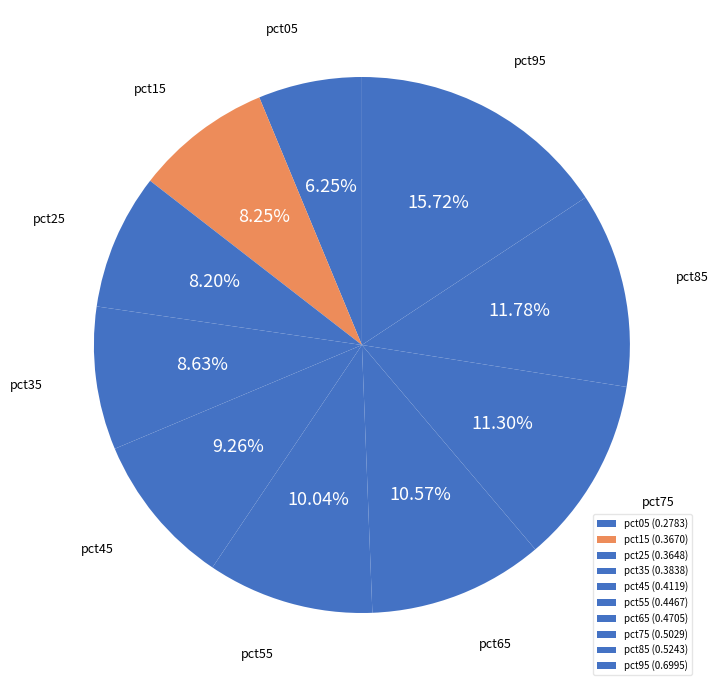

How many slices are in this pie chart?

10